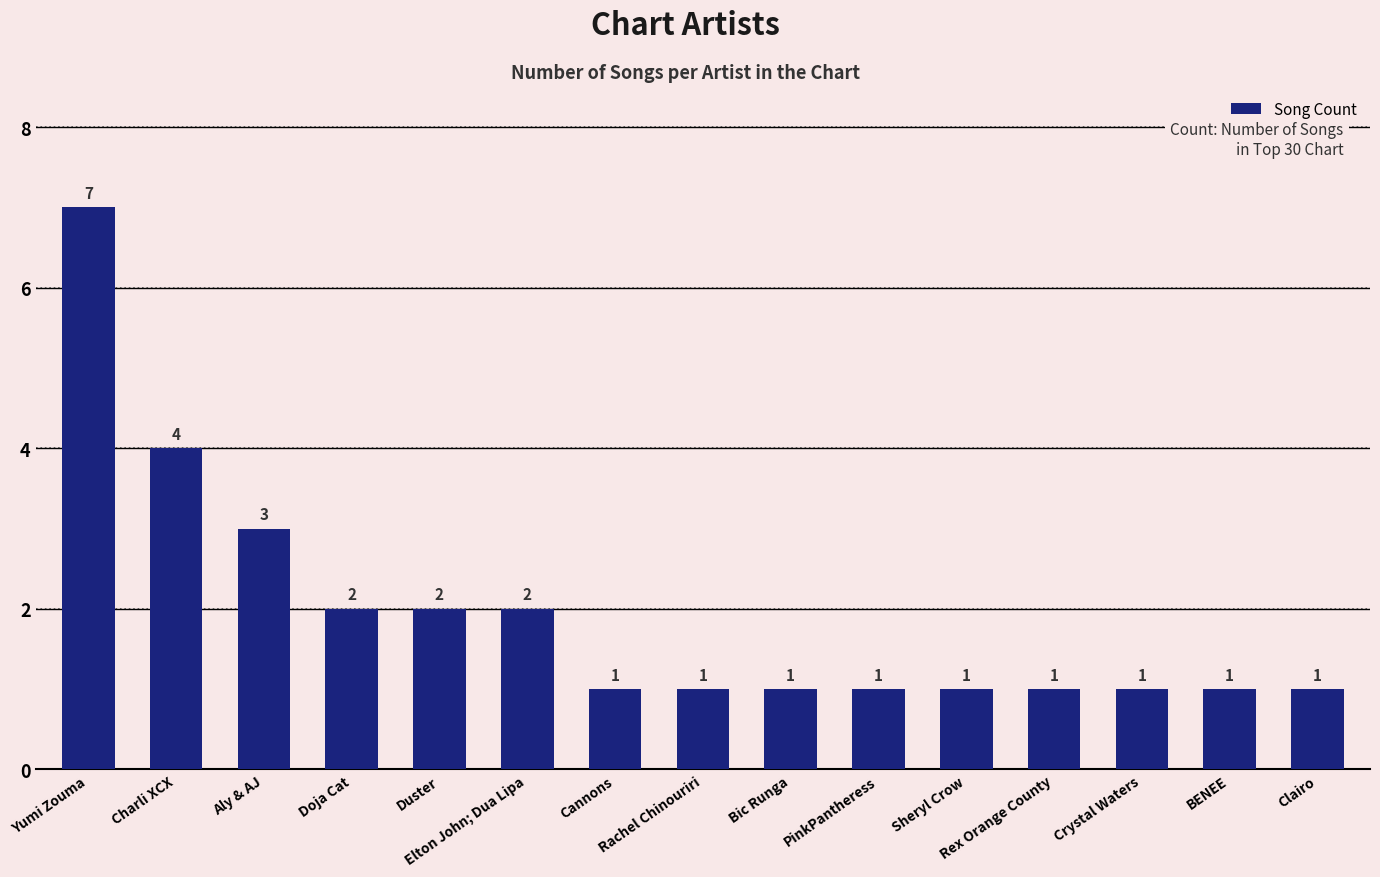

The chart shows a value of 1 at Cannons. True or false?

True